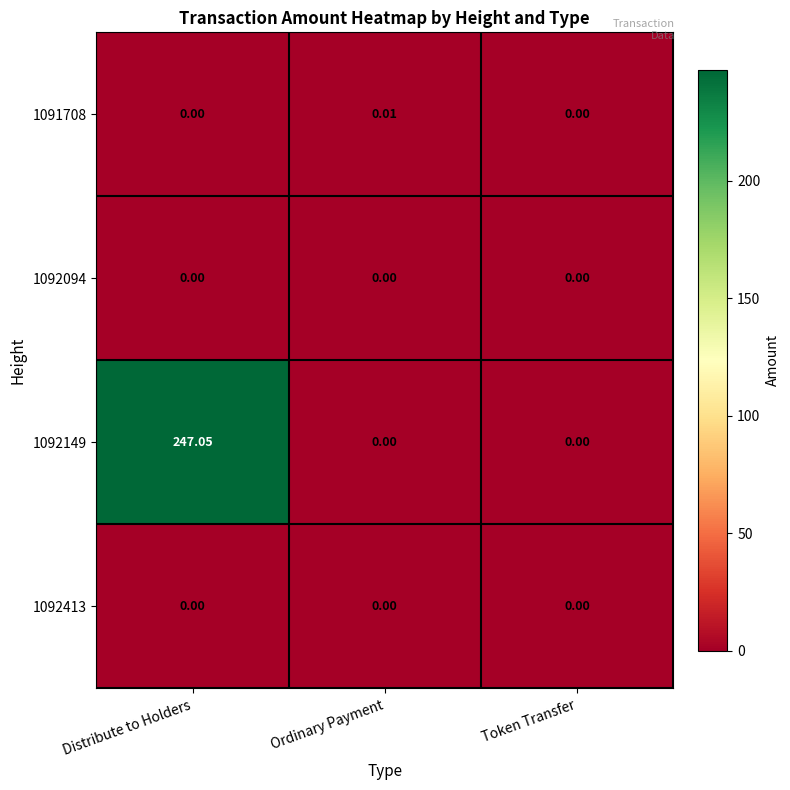

Which category has the highest value in the 1092149 series?

Distribute to Holders